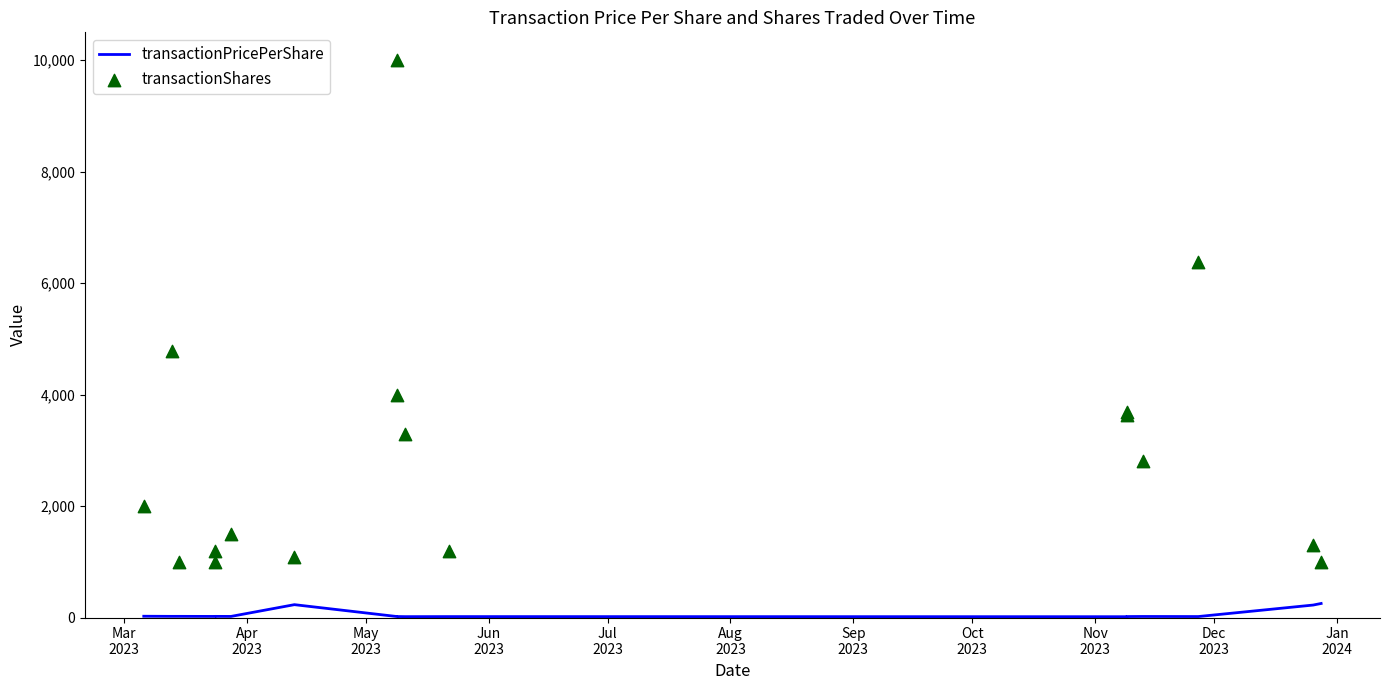

Which series has the largest total across all categories?

transactionShares